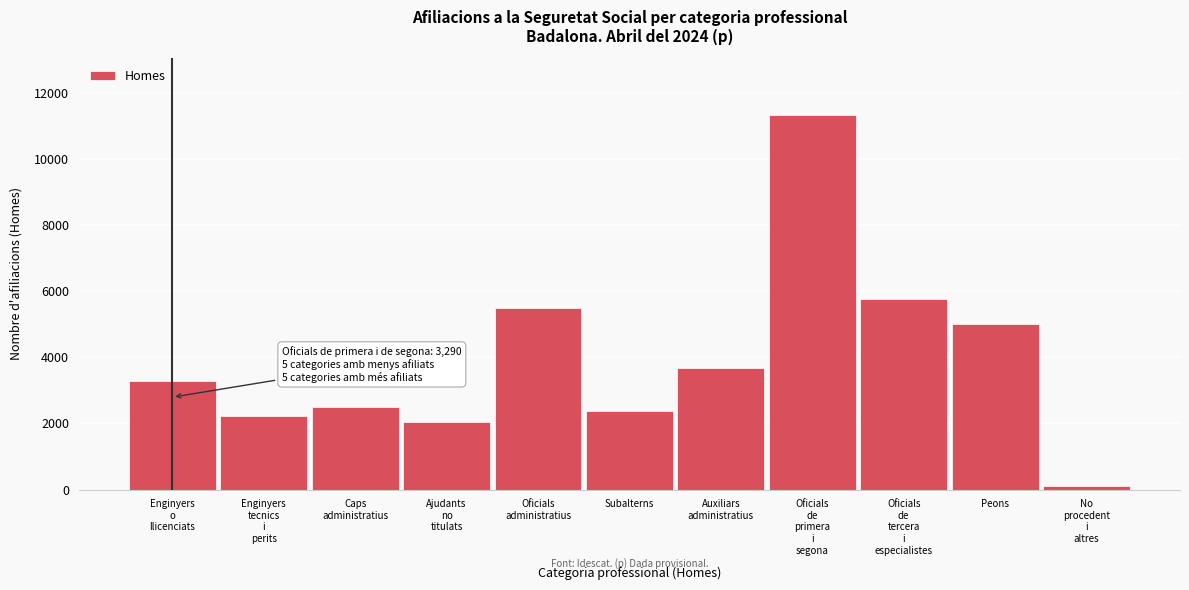

Reading right to left, what are all the values shown in this chart?

120	5010	5765	11355	3685	2370	5485	2040	2505	2215	3290